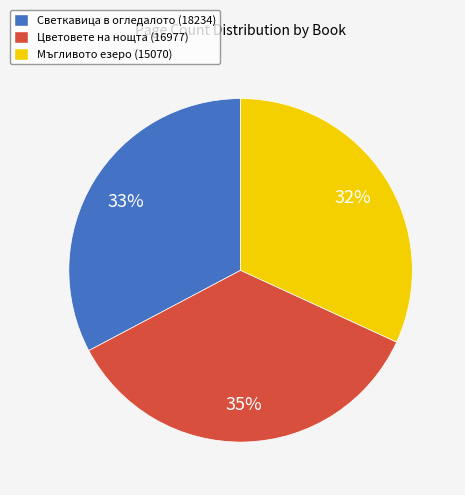

Is Светкавица в огледалото (18234) the majority of the pie?

No